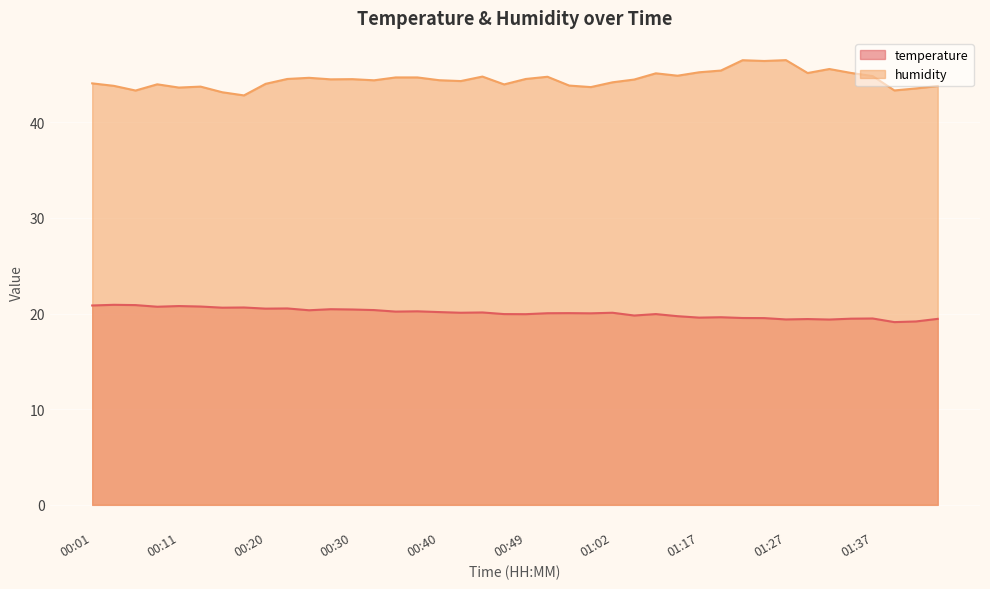

Reading right to left, transcribe all the data shown in this chart.

temperature: 19.4	19.2	19.1	19.5	19.5	19.4	19.4	19.4	19.5	19.5	19.6	19.6	19.7	19.9	19.8	20.1	20.0	20.1	20.0	19.9	19.9	20.1	20.1	20.2	20.2	20.2	20.4	20.4	20.5	20.4	20.5	20.5	20.6	20.6	20.7	20.8	20.7	20.9	20.9	20.9
humidity: 43.8	43.5	43.3	44.8	45.2	45.6	45.2	46.5	46.4	46.5	45.4	45.2	44.9	45.1	44.5	44.2	43.7	43.9	44.8	44.5	44.0	44.8	44.3	44.4	44.7	44.7	44.4	44.5	44.5	44.7	44.5	44.0	42.8	43.1	43.7	43.6	44.0	43.3	43.8	44.1